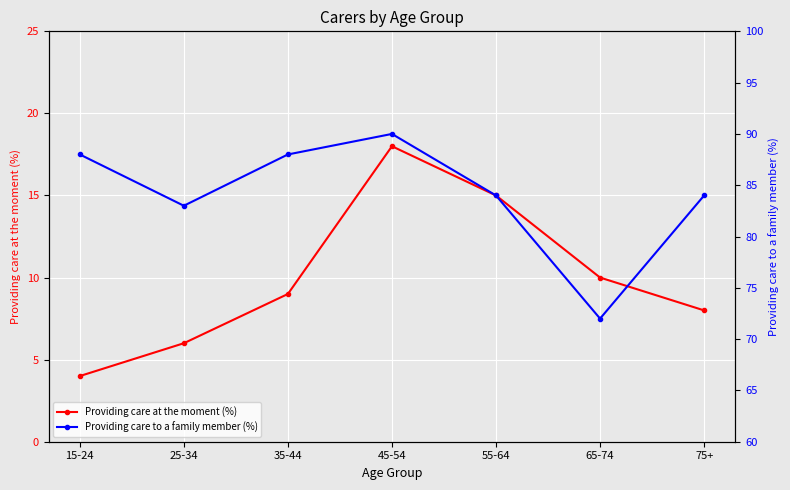

What is the value of the Providing care to a family member (%) point at the 3rd from the left?

88